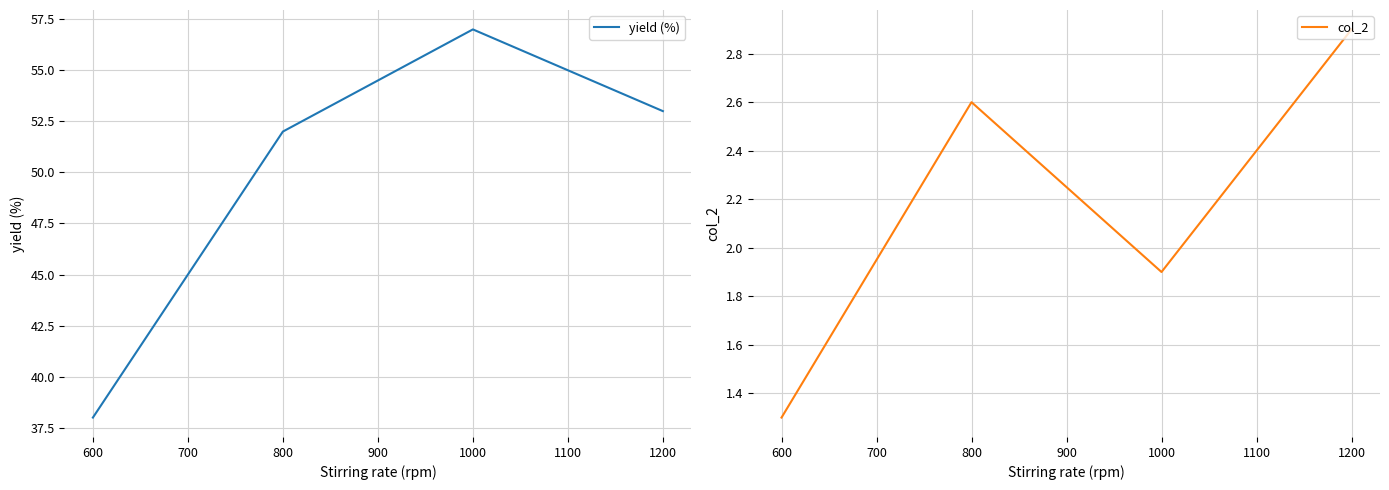

The value of yield (%) at 800 is 52. True or false?

True